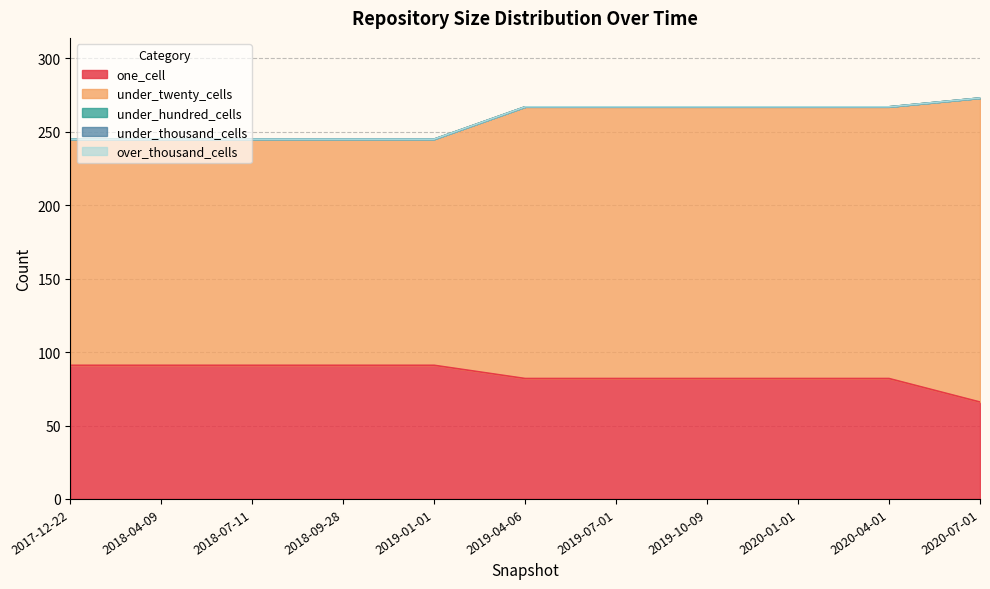

Rank the series at 2019-01-01 from highest to lowest value.

under_twenty_cells, one_cell, under_hundred_cells, under_thousand_cells, over_thousand_cells